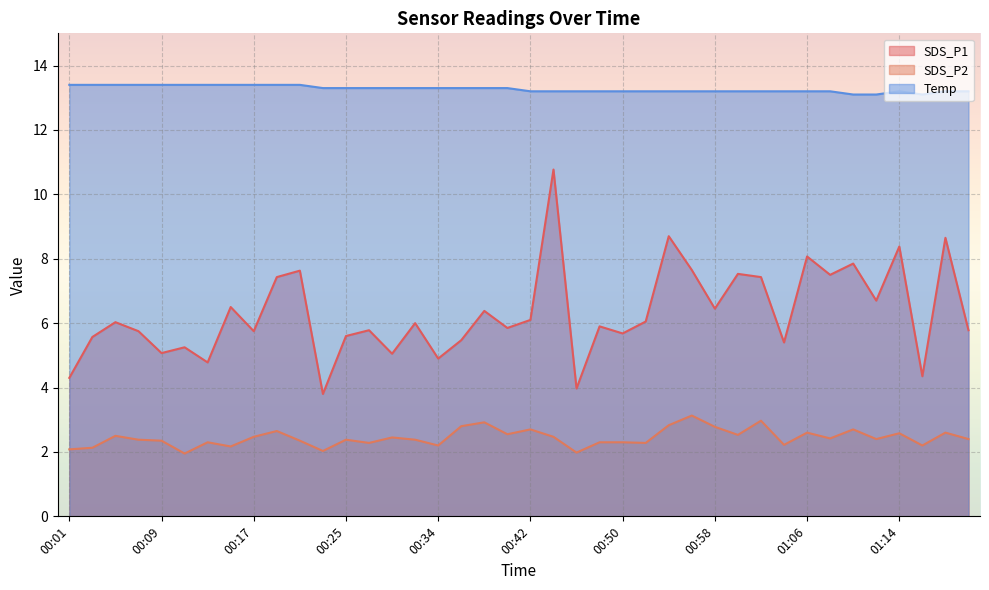

What is the difference between the maximum and minimum values in the SDS_P2 series?

1.2